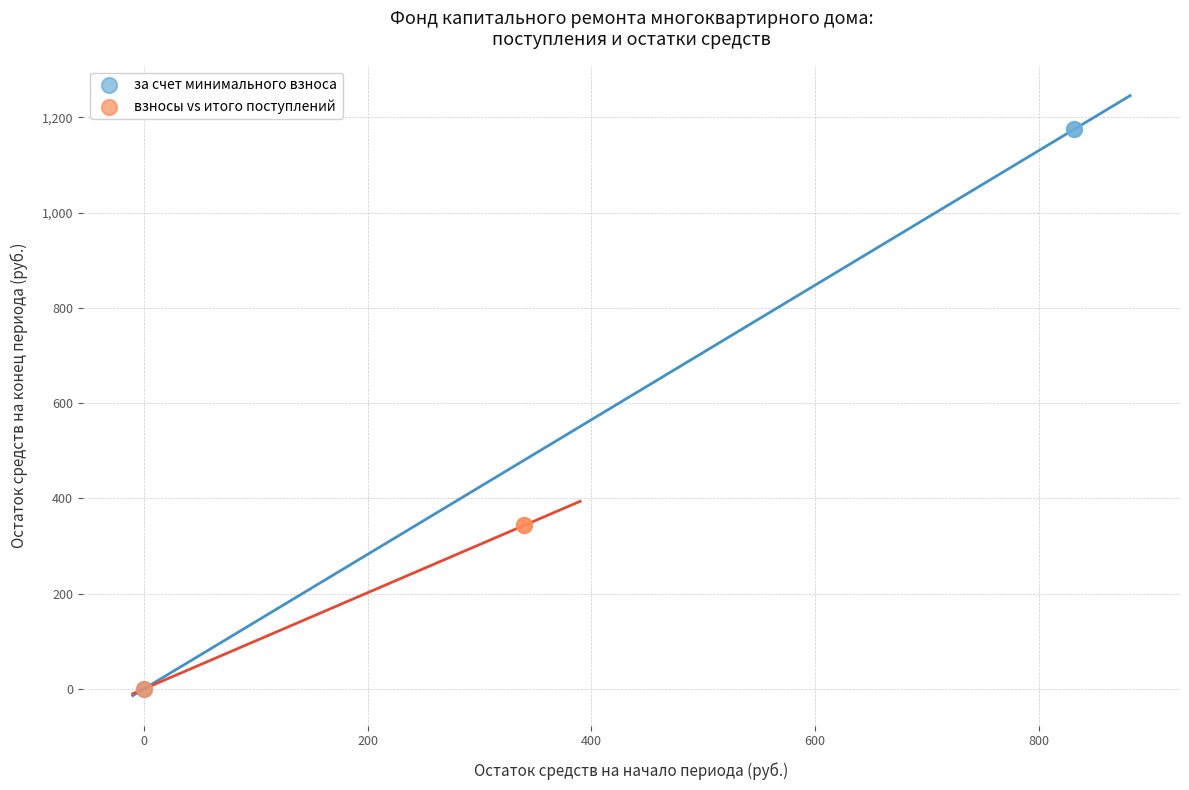

Which series reaches the maximum Y coordinate?

за счет минимального взноса